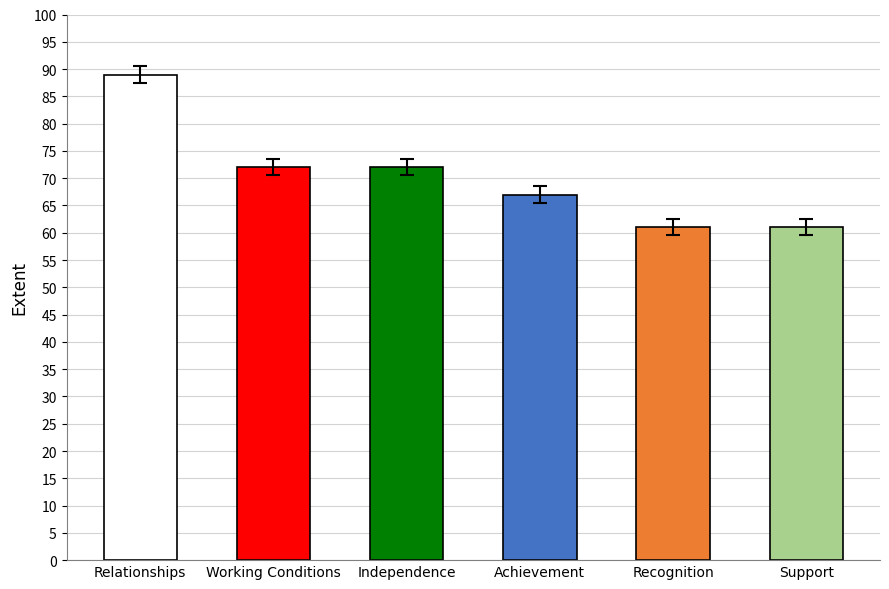

What is the difference between the maximum and second lowest values?

28